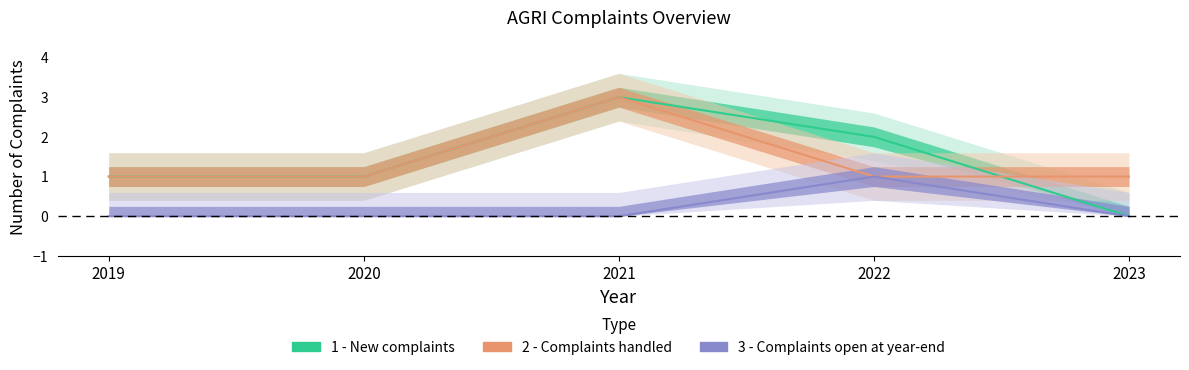

Which series has the largest total across all categories?

1 - New complaints